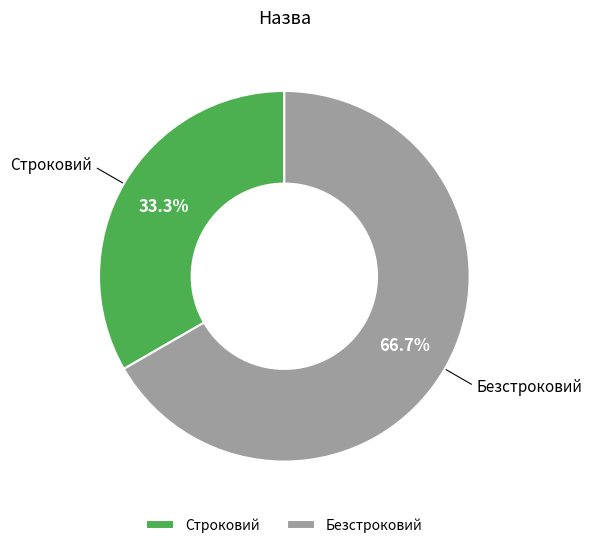

Which slice is the smallest?

Строковий